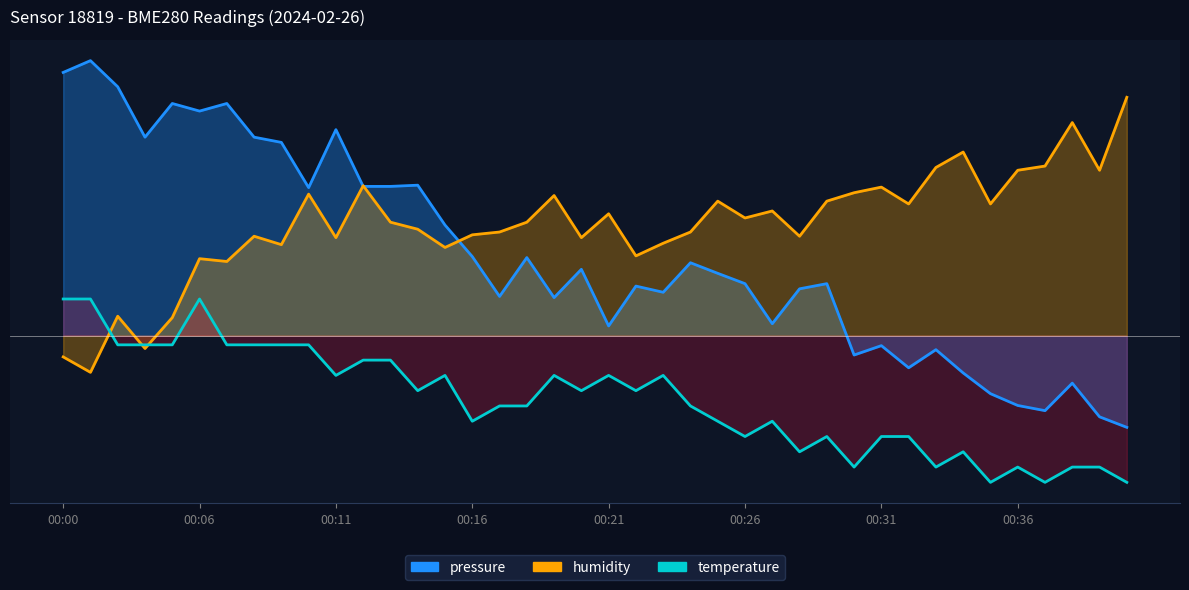

At how many categories does at least one series exceed 0?

40